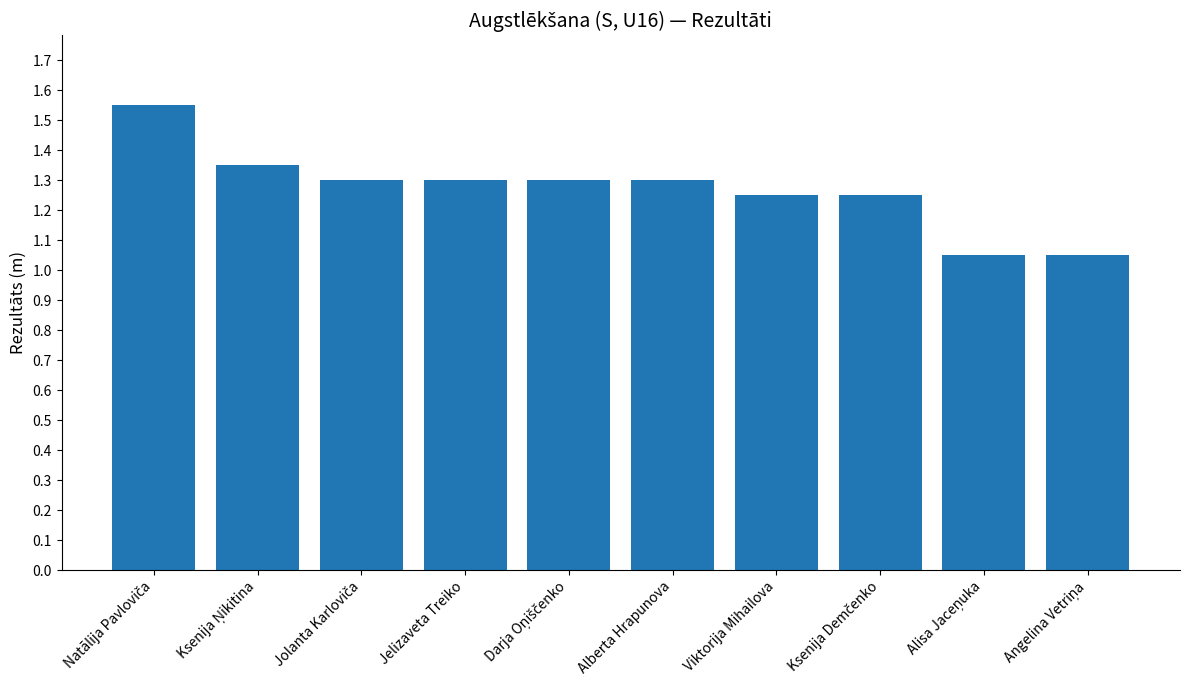

What is the difference between the maximum and minimum values?

0.5